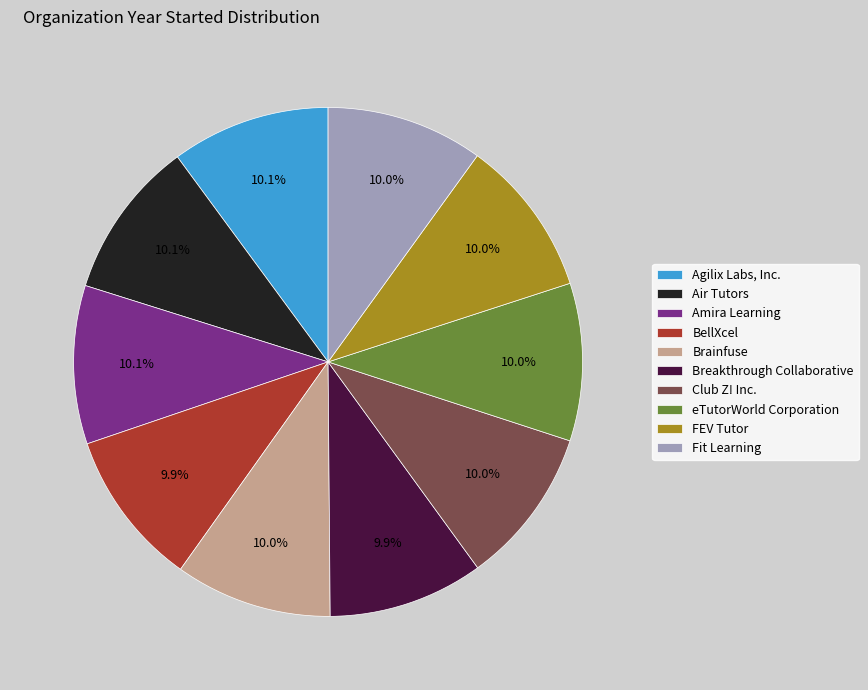

What is the ratio of the value at Air Tutors to the value at Agilix Labs, Inc.?

1.0